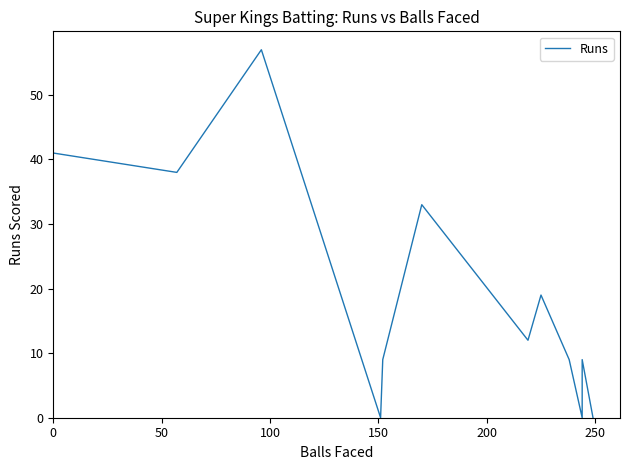

Reading left to right, transcribe all the data shown in this chart.

41	38	57	0	9	33	12	19	9	0	9	0